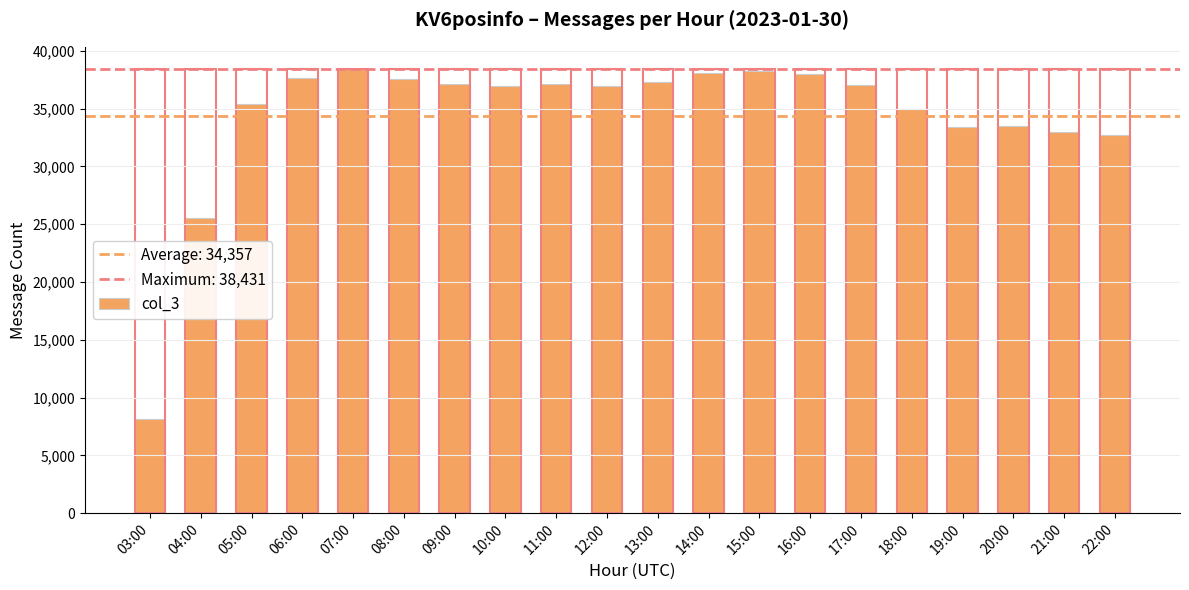

What is the label of the 6th bar from the right?

17:00